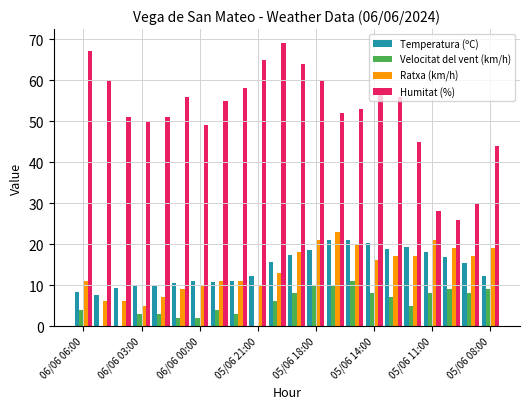

What is the greatest value displayed?

69.0